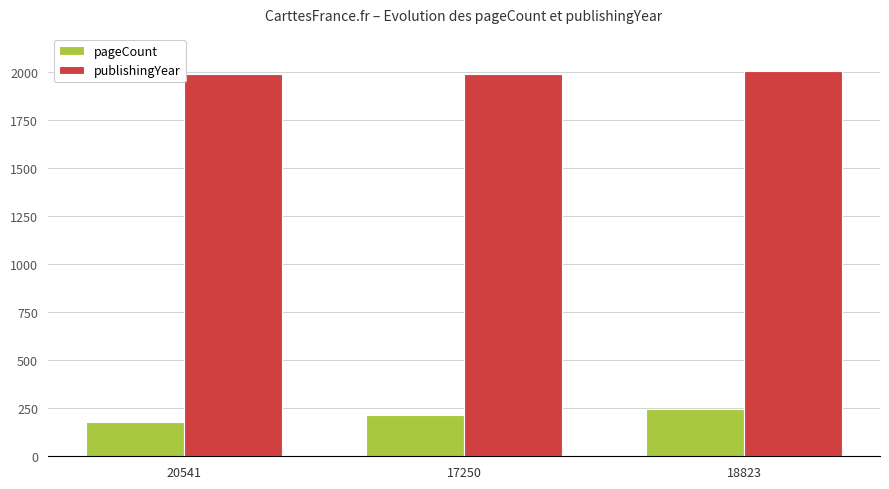

Which series has the widest spread of values?

pageCount